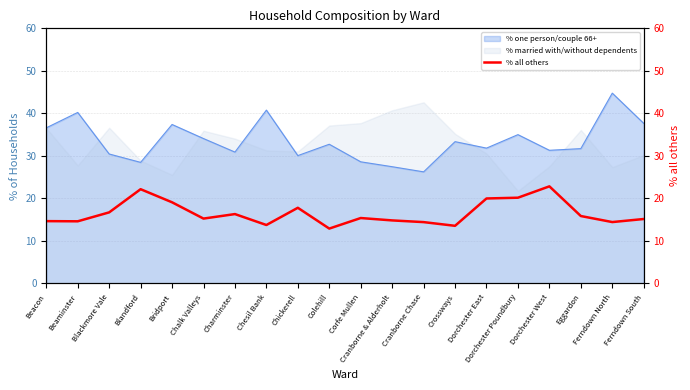

At which label is the value closest to 17?

Blackmore Vale